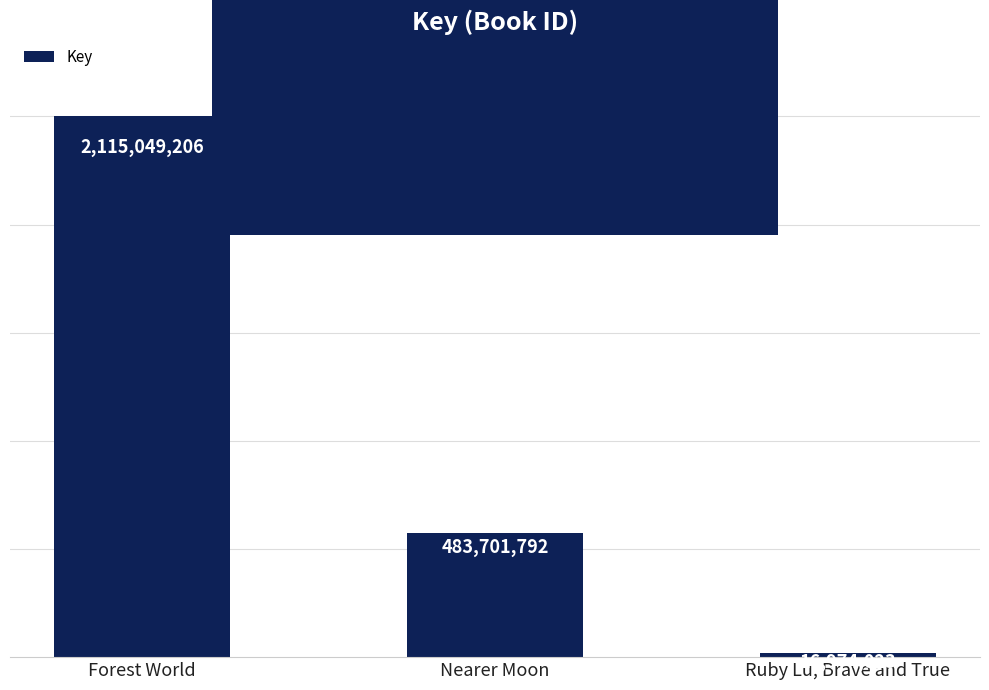

The value at Ruby Lu, Brave and True is 16974023. True or false?

True